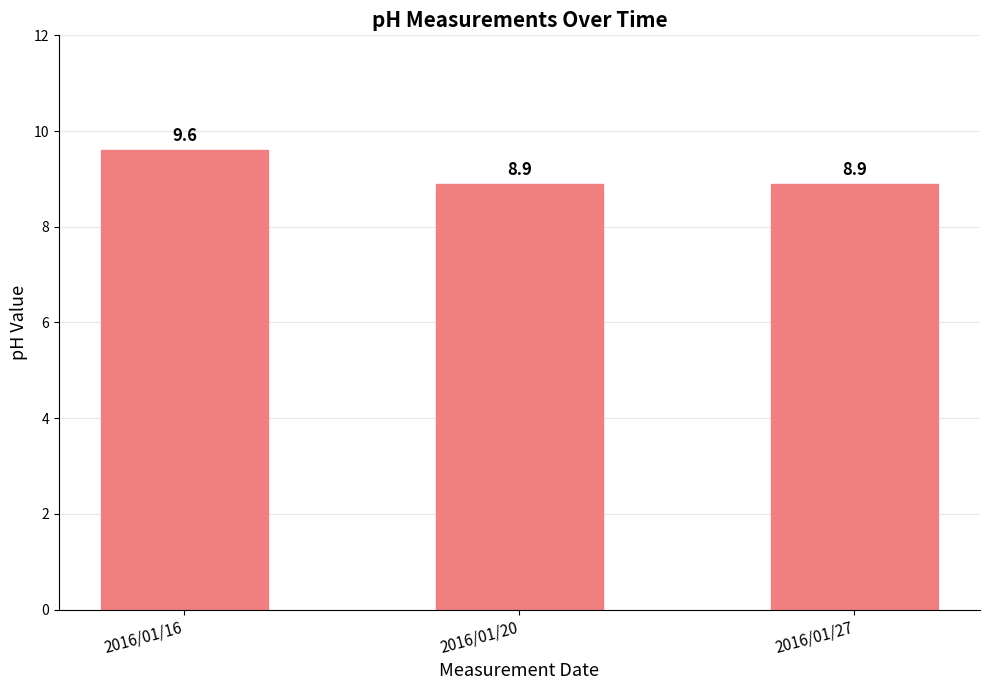

Reading right to left, extract all data points from this chart.

8.9	8.9	9.6